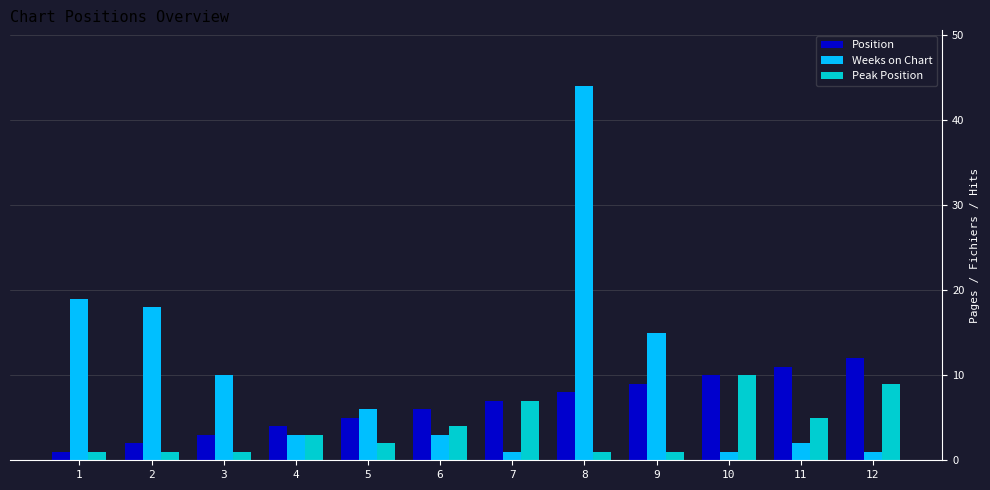

The value of Position at 11 is 4. True or false?

False